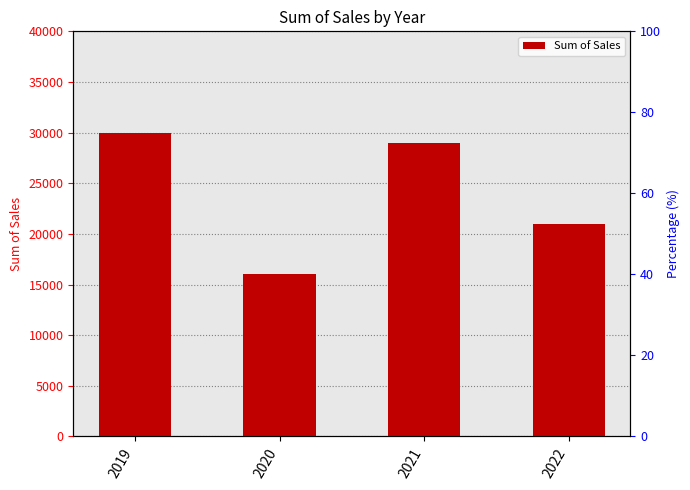

True or false: the data shows 16000 at 2020.

True